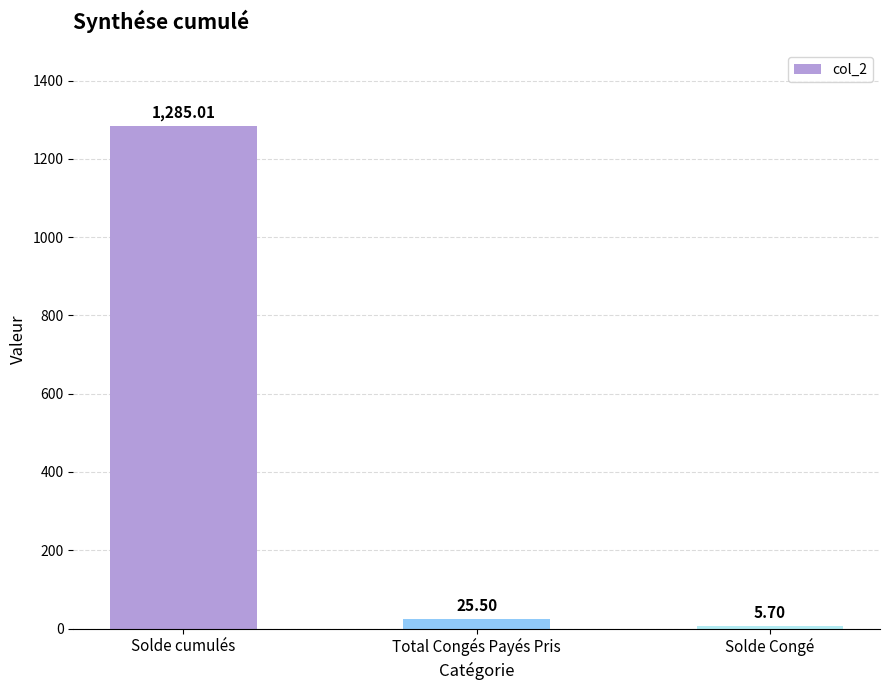

What is the average value?

438.7